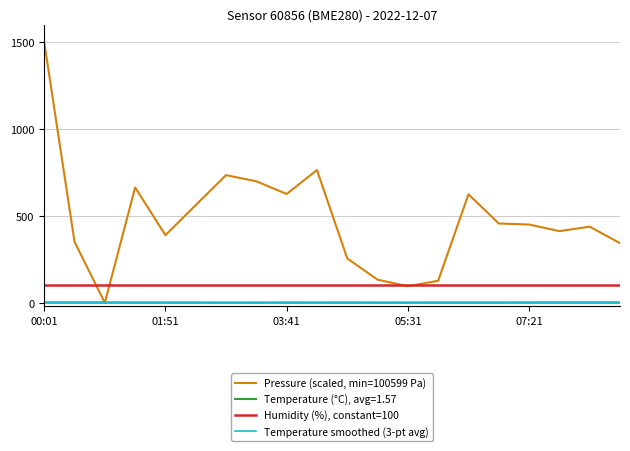

Which series has the largest range (max minus min)?

Pressure (scaled, min=100599 Pa)